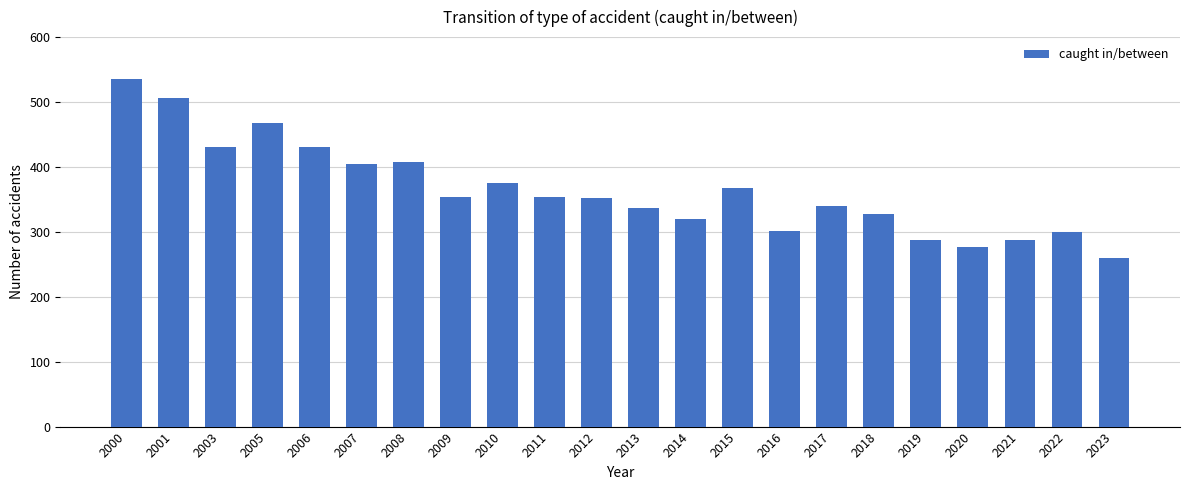

Which category has the lowest value across all series?

2023